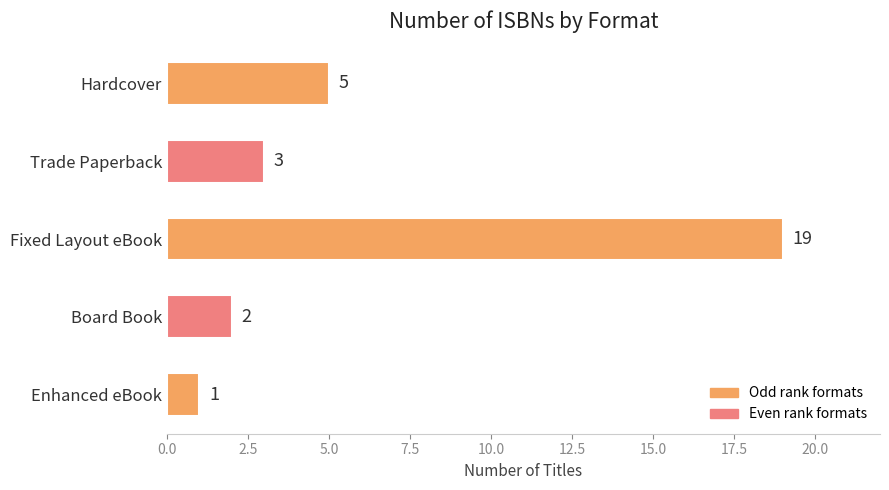

Reading top to bottom, transcribe all the data shown in this chart.

5	3	19	2	1